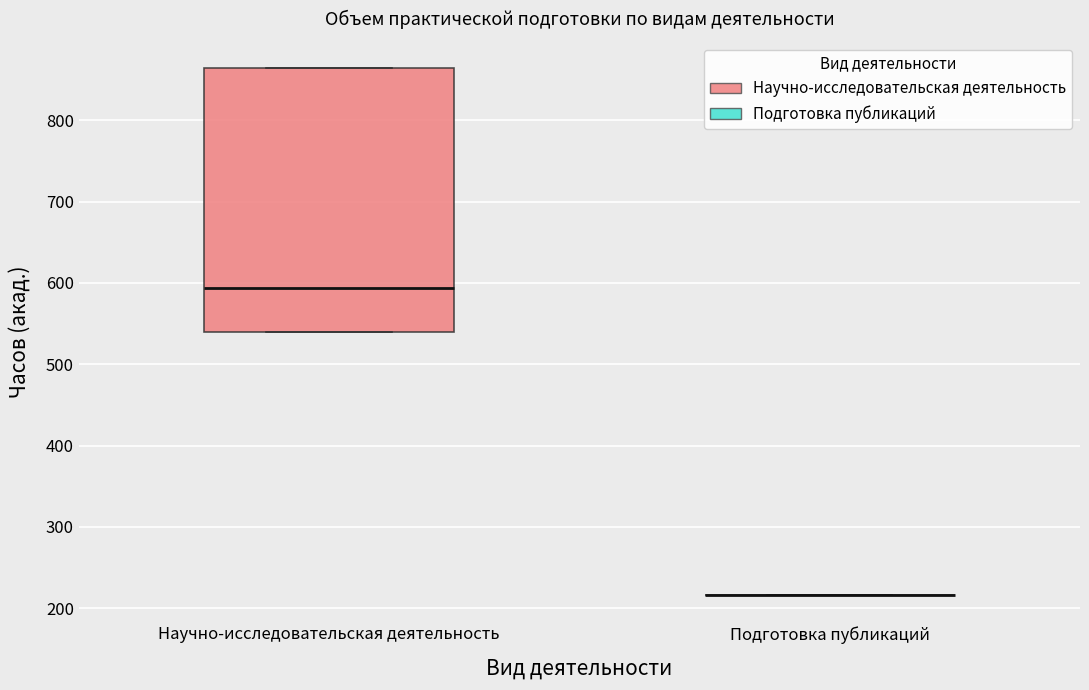

Reading left to right, transcribe this box plot: for each box, give where its median line is, the range the box spans, and where its two whiskers end, as read against the y-axis. The values are not printed on the chart, so give them approximately, as read against the axis.

Научно-исследовательская деятельность: median 590, box 540 to 860, whiskers 540 to 860
Подготовка публикаций: box collapsed to a line at 220, whiskers 220 to 220